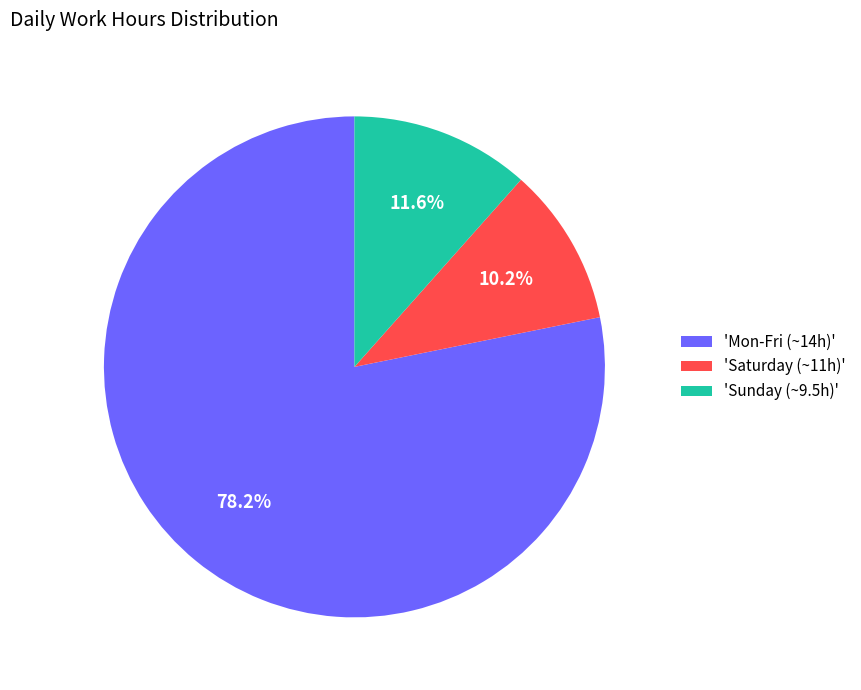

Rank the categories by value from highest to lowest.

'Mon-Fri (~14h)', 'Sunday (~9.5h)', 'Saturday (~11h)'